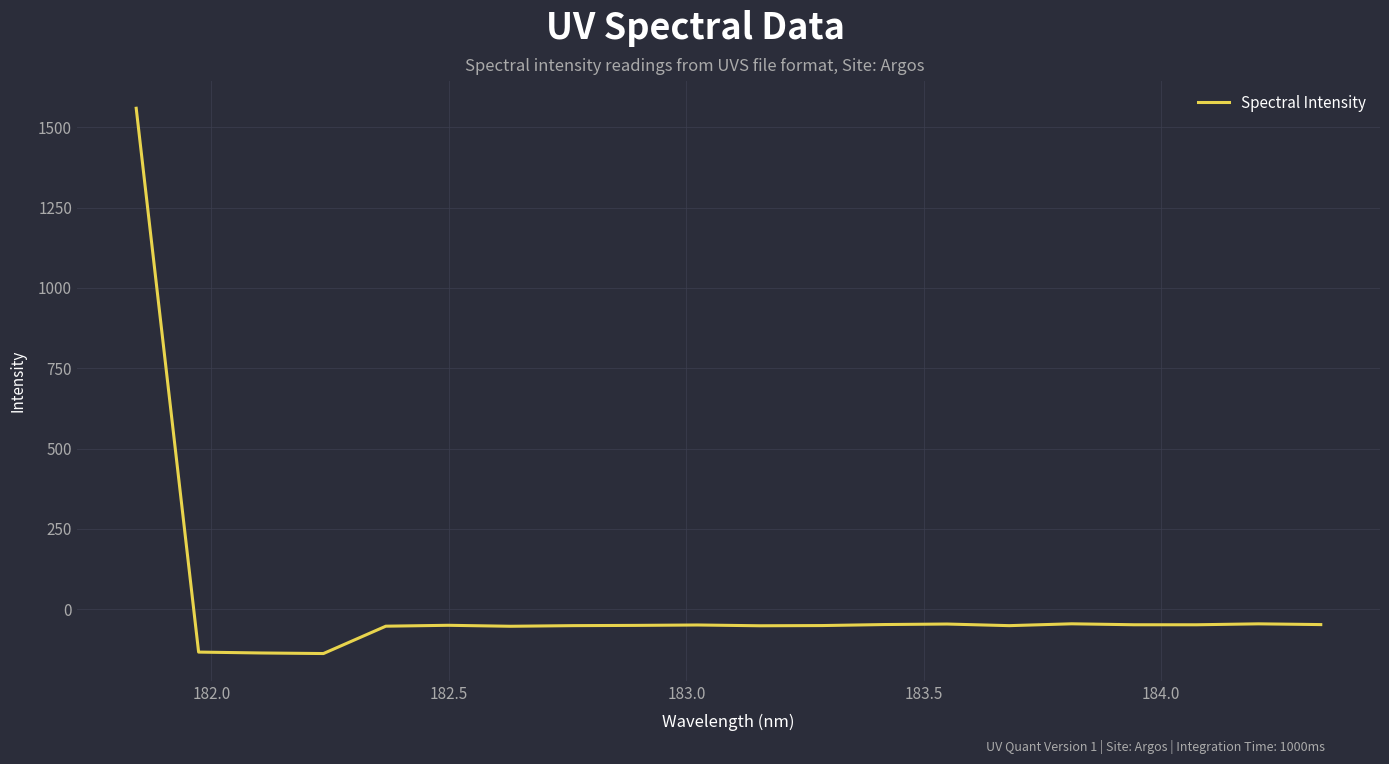

What is the difference between the maximum and minimum values?

1696.7